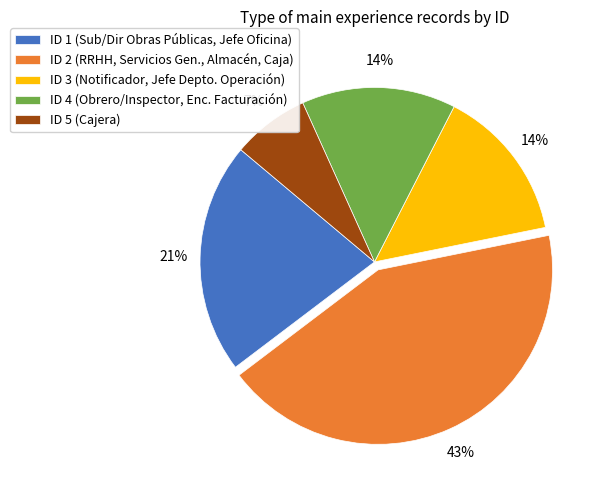

To the nearest percent, what is the difference between the ID 5 and ID 4 slice percentages?

7%